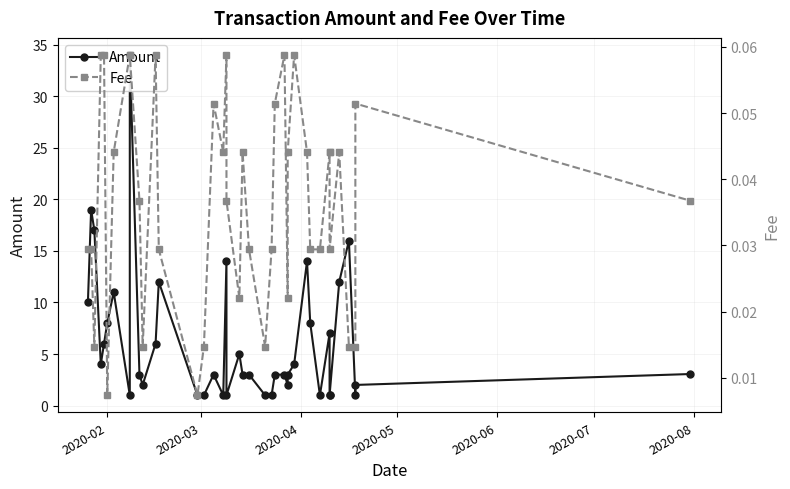

True or false: Amount and Fee intersect in this chart.

False